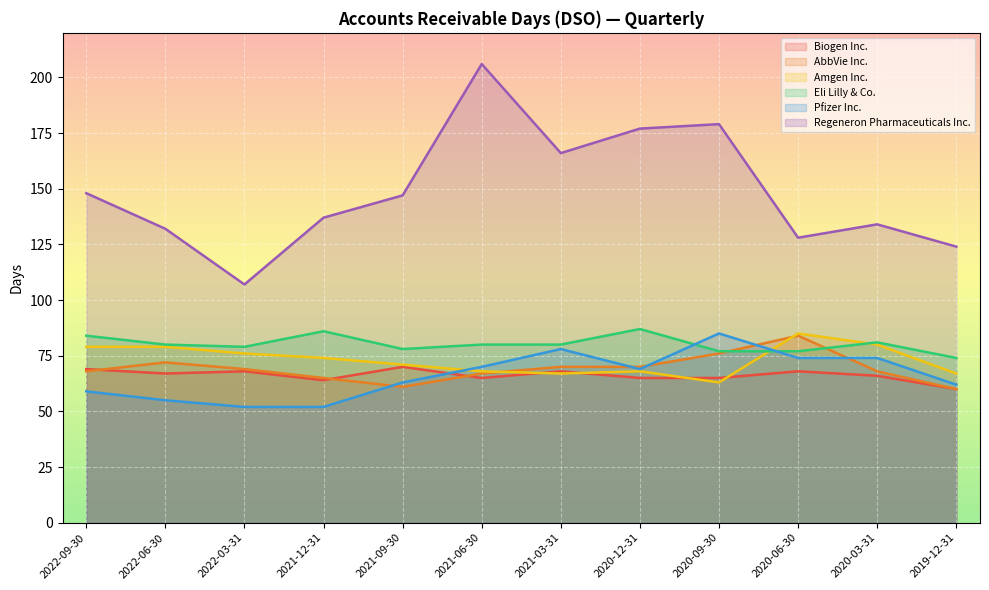

At which category does the chart reach its minimum across all series?

2022-03-31